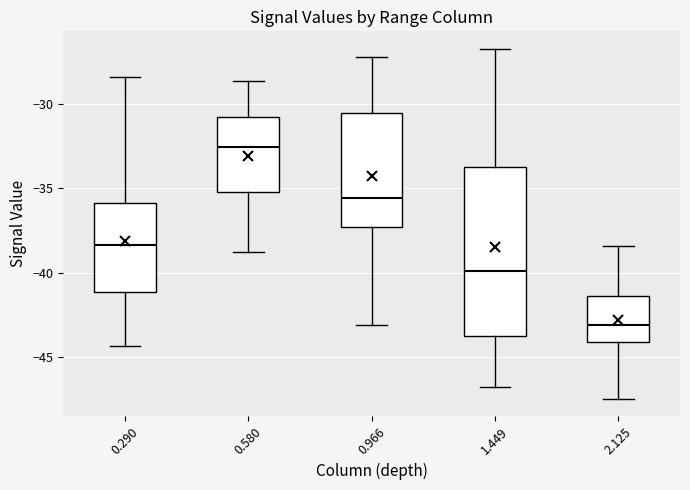

Reading left to right, transcribe this box plot: for each box, give where its median line is, the range the box spans, and where its two whiskers end, as read against the y-axis. The values are not printed on the chart, so give them approximately, as read against the axis.

0.290: median -38.5, box -41.0 to -36.0, whiskers -44.5 to -28.5
0.580: median -32.5, box -35.0 to -30.5, whiskers -39.0 to -28.5
0.966: median -35.5, box -37.5 to -30.5, whiskers -43.0 to -27.0
1.449: median -40.0, box -43.5 to -33.5, whiskers -47.0 to -26.5
2.125: median -43.0, box -44.0 to -41.5, whiskers -47.5 to -38.5